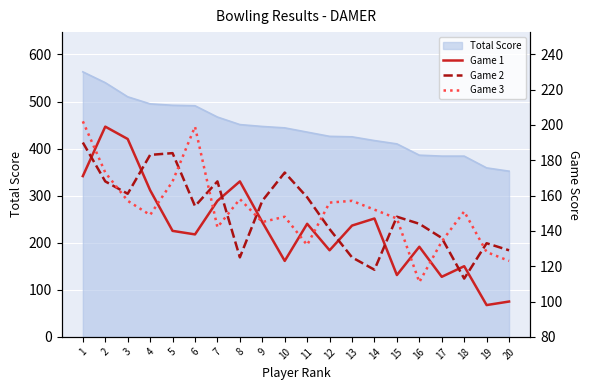

Which label corresponds to the smallest value in the chart?

19